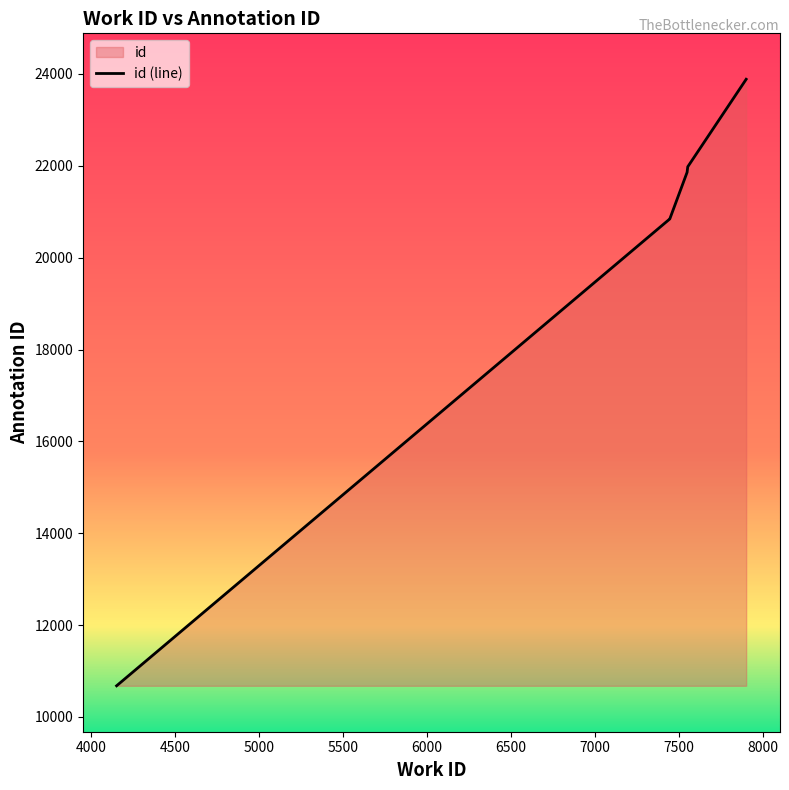

What is the smallest value displayed?

10678